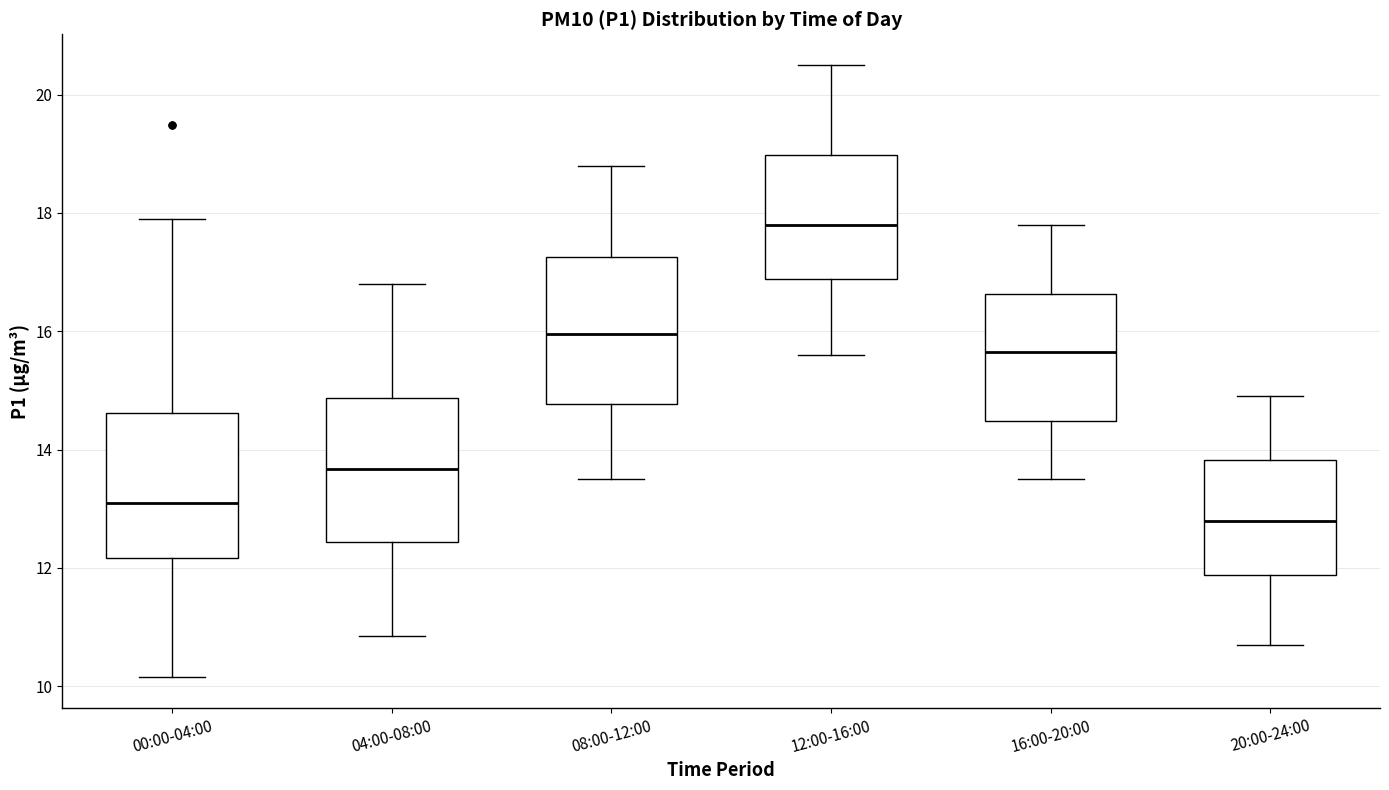

Reading left to right, read every box against the y-axis: the position of its median line, the range the box covers, and the ends of its whiskers. The values are not printed on the chart, so give them approximately, as read against the axis.

00:00-04:00: median 13.0, box 12.2 to 14.6, whiskers 10.2 to 18.0
04:00-08:00: median 13.6, box 12.4 to 14.8, whiskers 10.8 to 16.8
08:00-12:00: median 16.0, box 14.8 to 17.2, whiskers 13.6 to 18.8
12:00-16:00: median 17.8, box 16.8 to 19.0, whiskers 15.6 to 20.6
16:00-20:00: median 15.6, box 14.4 to 16.6, whiskers 13.6 to 17.8
20:00-24:00: median 12.8, box 11.8 to 13.8, whiskers 10.8 to 15.0